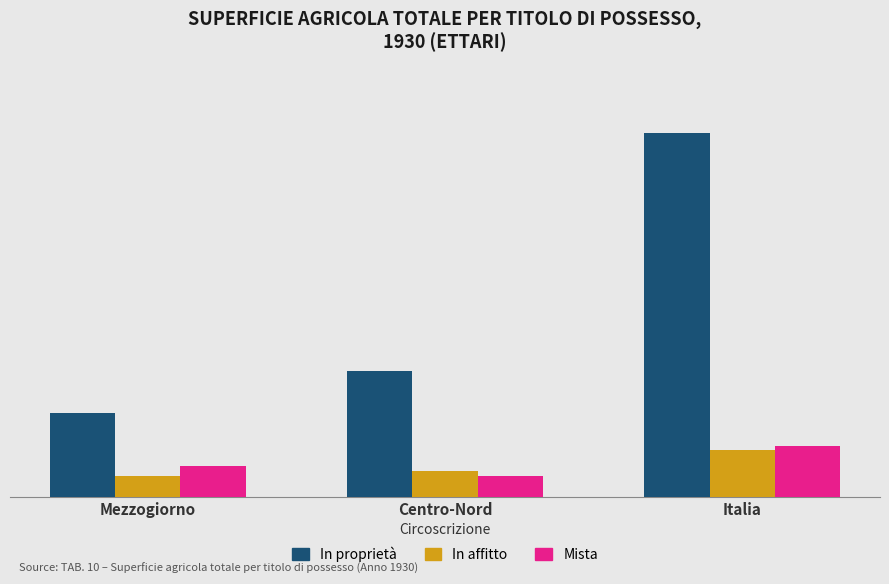

Reading right to left, transcribe all the data shown in this chart.

In proprietà: Italia=26251744	Centro-Nord=9062829	Mezzogiorno=6021623
In affitto: Italia=3338269	Centro-Nord=1873893	Mezzogiorno=1464376
Mista: Italia=3671953	Centro-Nord=1486964	Mezzogiorno=2184989